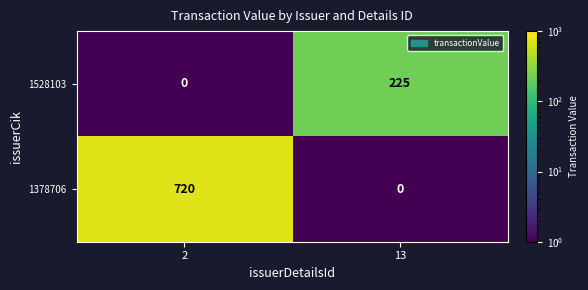

What is the average value of the 1378706 series?

360